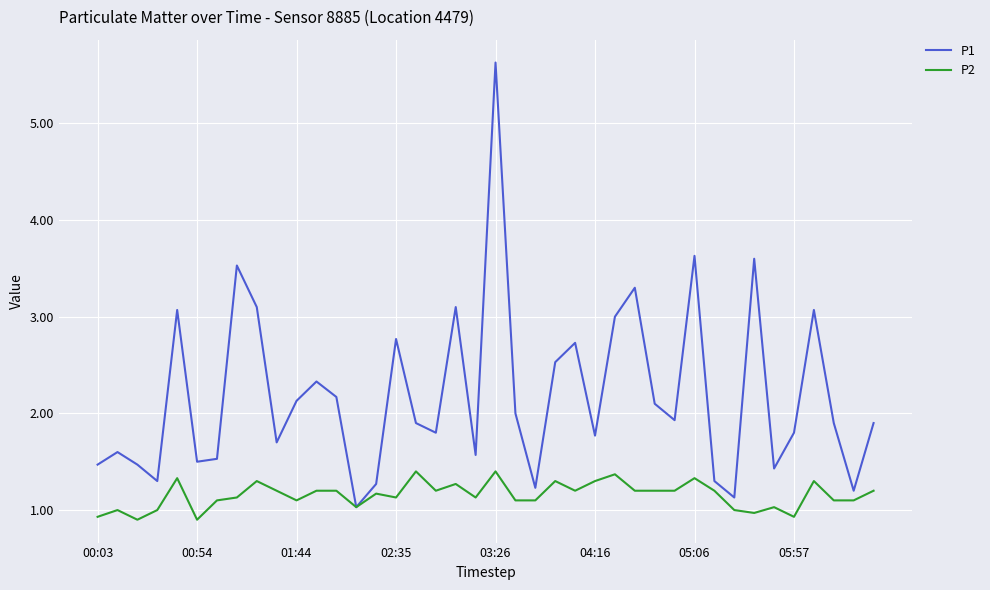

Is this an area chart (filled region under the line)?

No